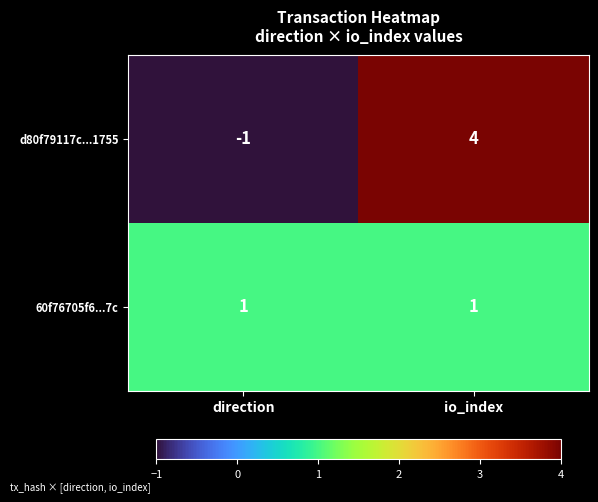

How many data points in d80f79117c...1755 are less than 4?

1